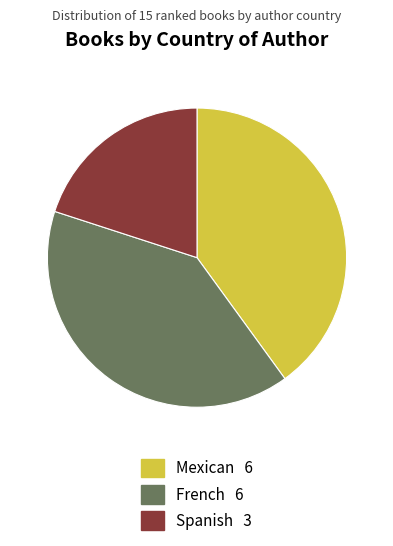

True or false: Mexican 6 accounts for 40% of the total.

True